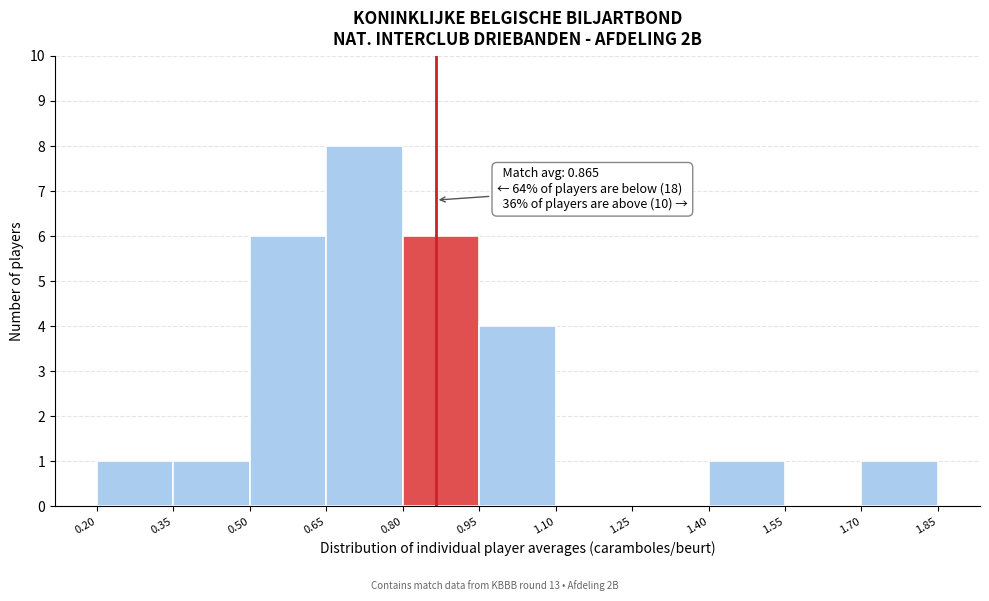

Which range on the x-axis has the tallest bar?

0.65 to 0.80